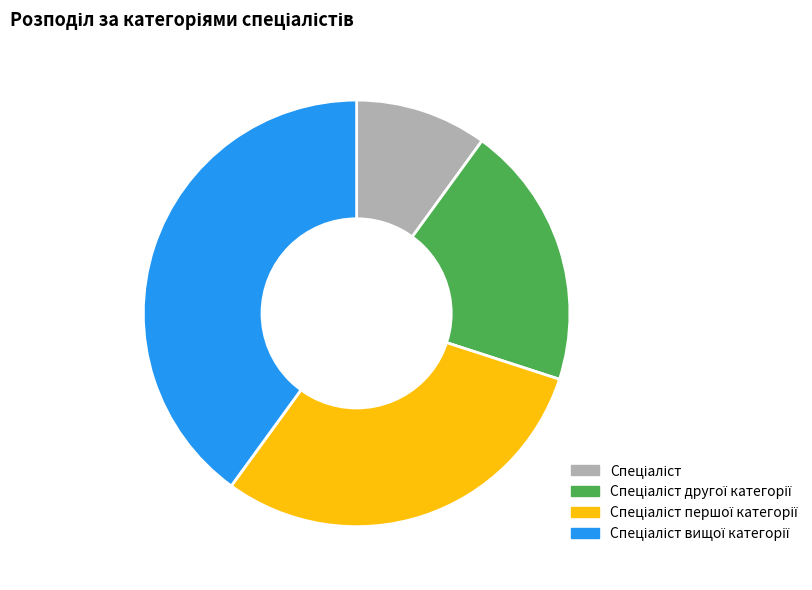

How many segments does this pie chart have?

4